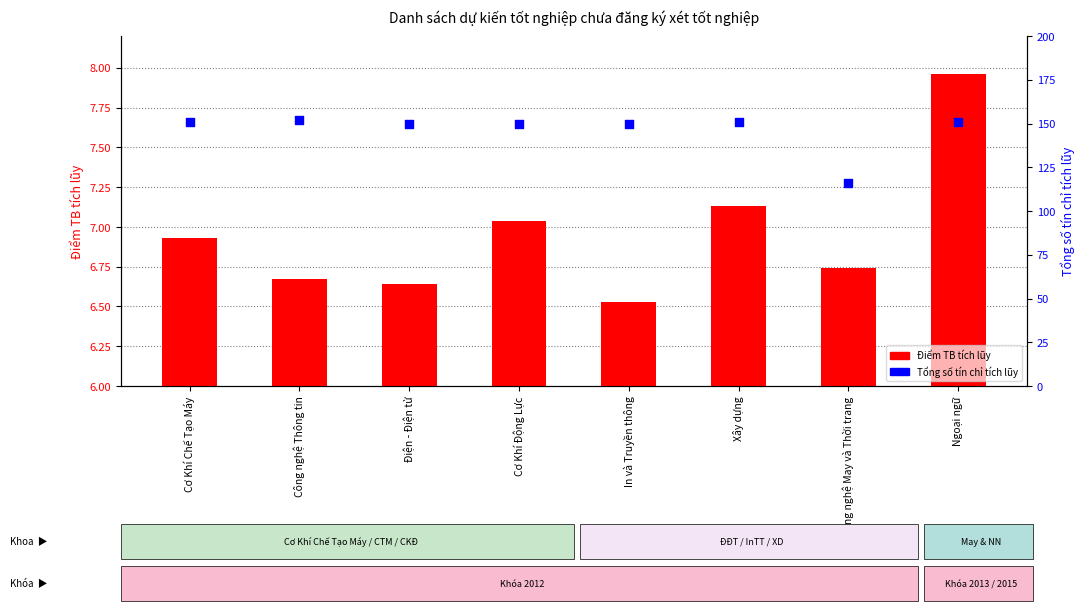

At which category is the sum across all series the highest?

Ngoại ngữ